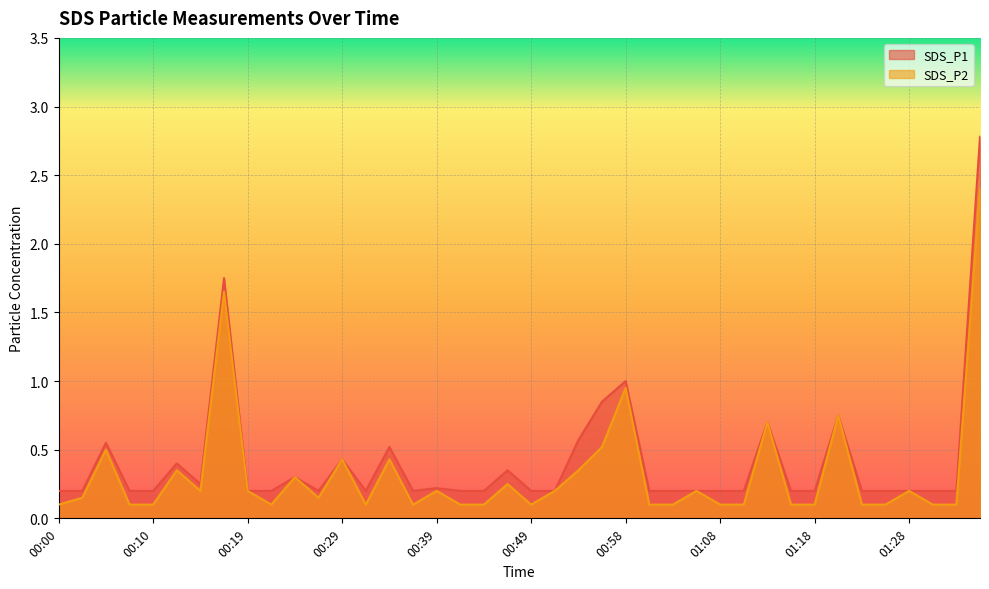

How many categories are shown in the chart?

40